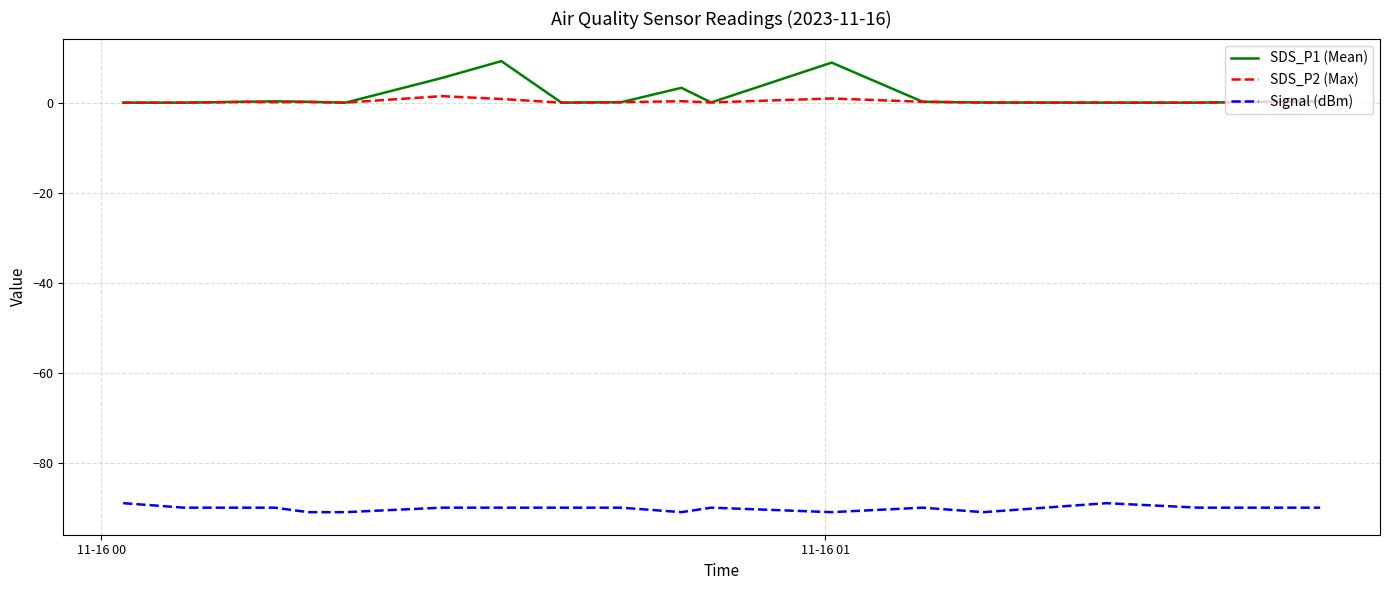

Which series has the widest spread of values?

SDS_P1 (Mean)